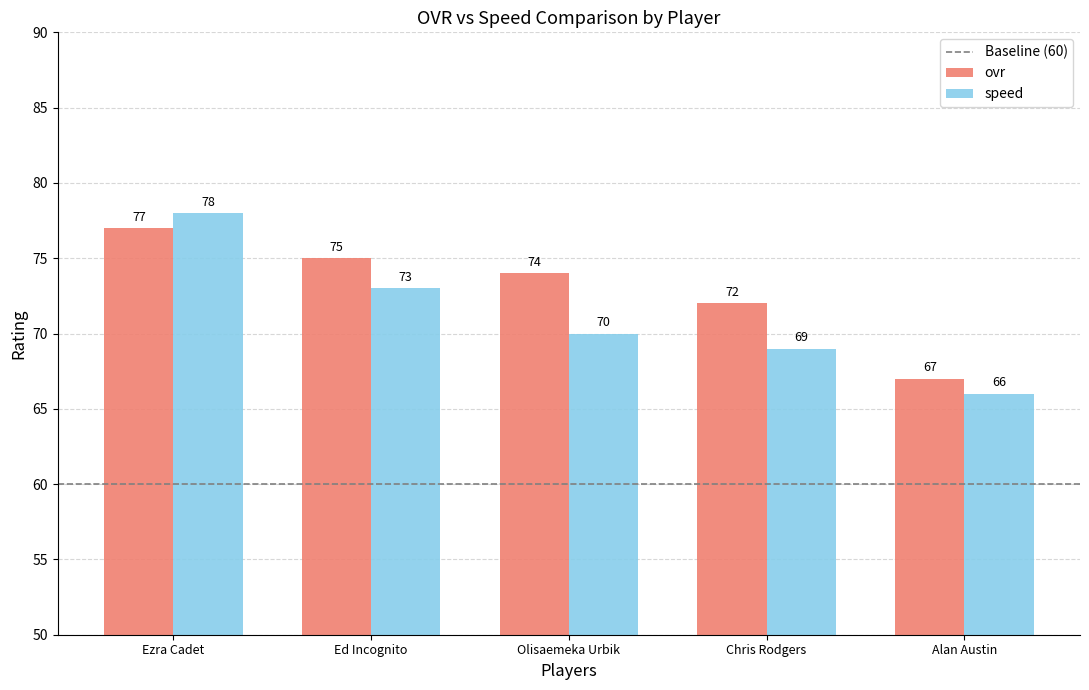

Reading left to right, list all the values displayed in this chart.

ovr: Ezra Cadet=77	Ed Incognito=75	Olisaemeka Urbik=74	Chris Rodgers=72	Alan Austin=67
speed: Ezra Cadet=78	Ed Incognito=73	Olisaemeka Urbik=70	Chris Rodgers=69	Alan Austin=66